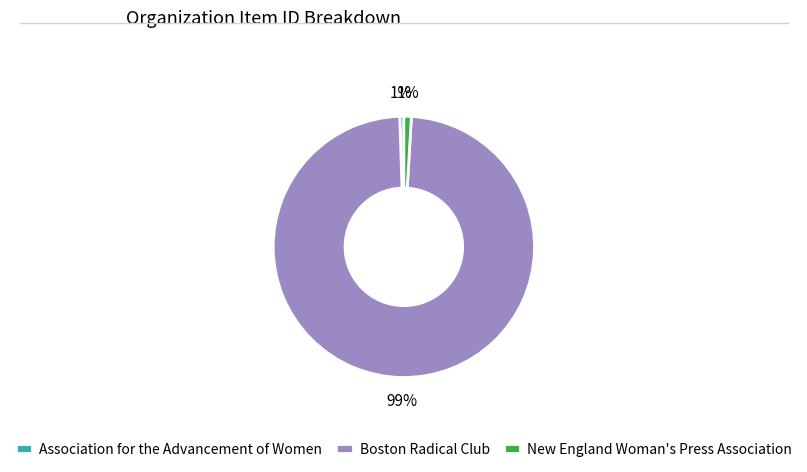

To the nearest percent, what portion does New England Woman's Press Association represent?

1%